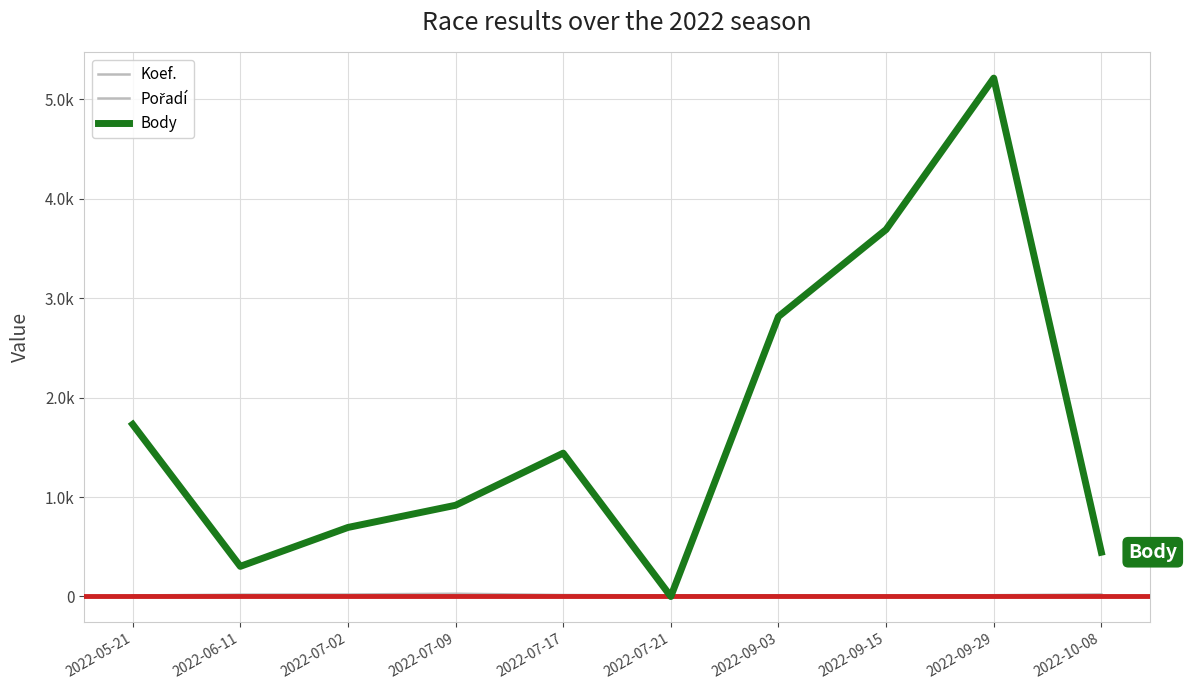

Where does the Body series first go above 1441?

2022-05-21